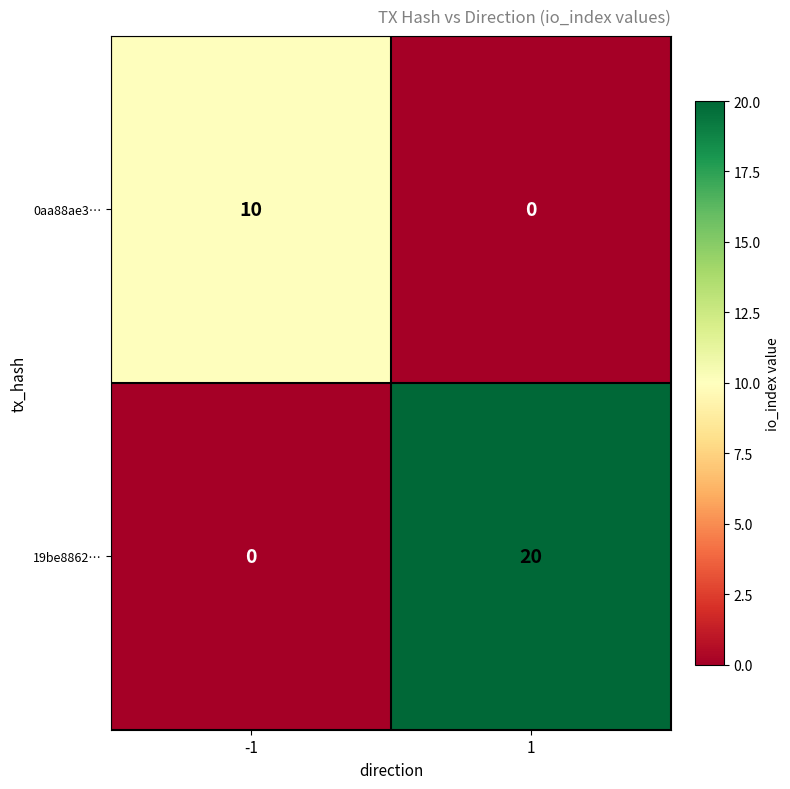

Reading left to right, list all the values displayed in this chart.

0aa88ae3…: 10	0
19be8862…: 0	20